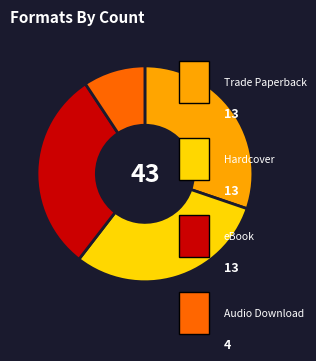

Count the number of slices in the pie.

4